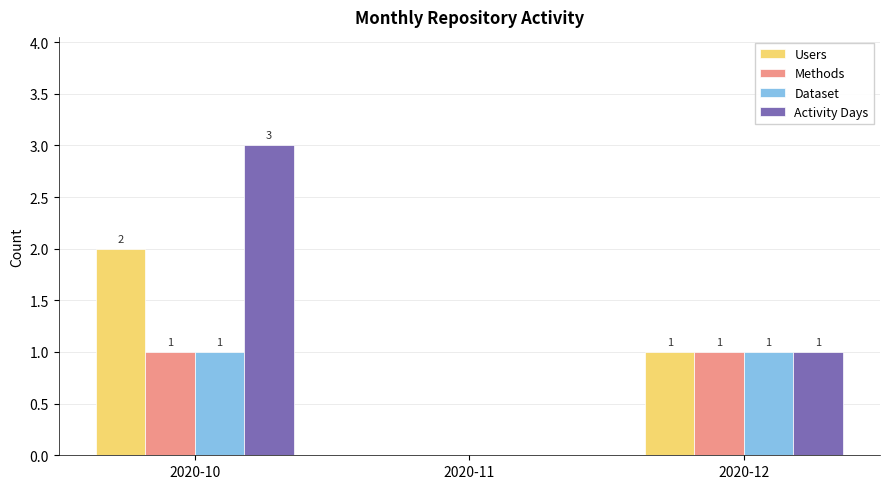

What is the maximum value shown in the chart?

3